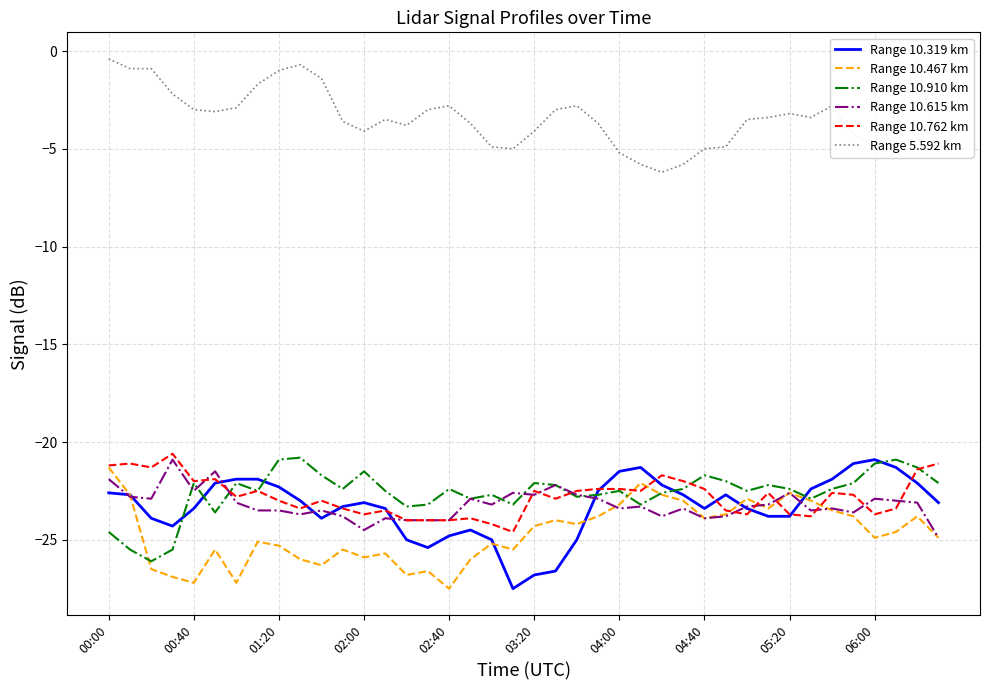

What is the difference between the highest and lowest values at 34?

20.7